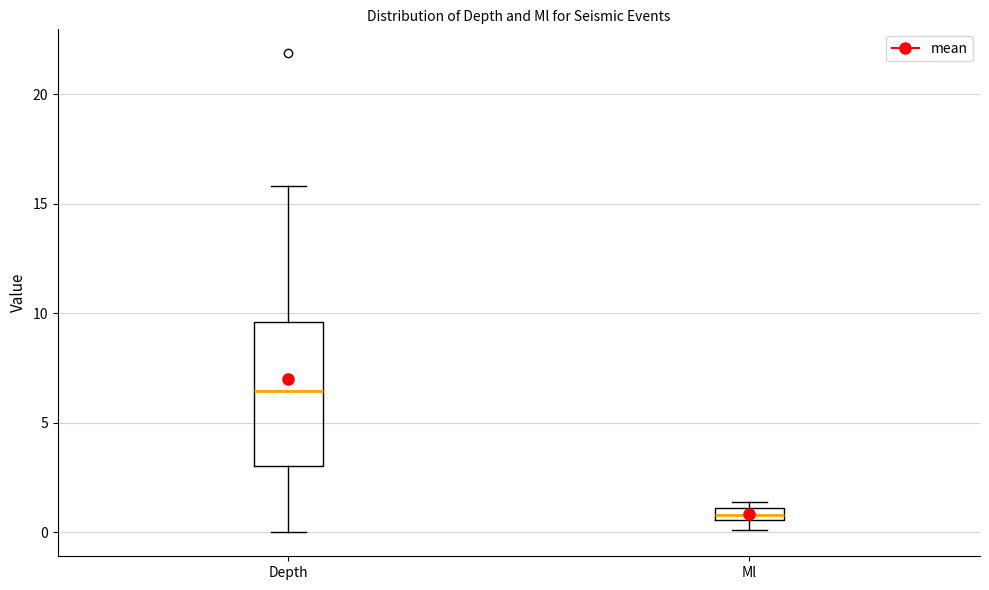

Which box's median line is the lowest?

Ml